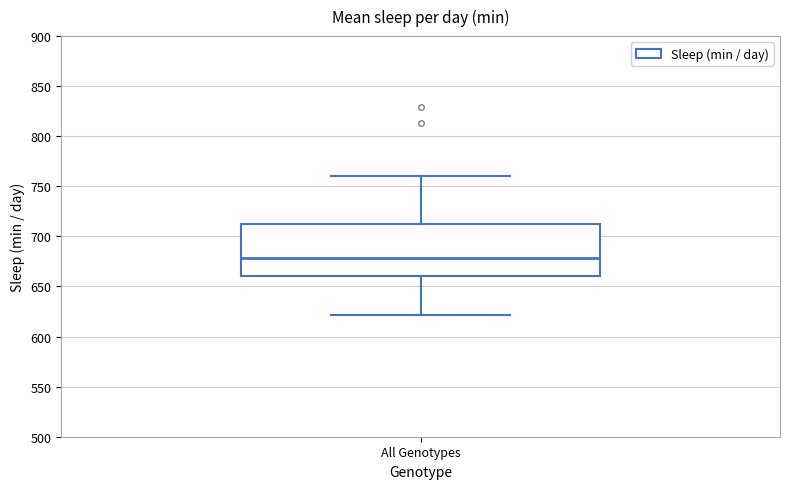

Transcribe this box plot: give where the median line is, the range the box spans, and where the two whiskers end, as read against the y-axis. The values are not printed on the chart, so give them approximately, as read against the axis.

median 680, box 660 to 710, whiskers 620 to 760